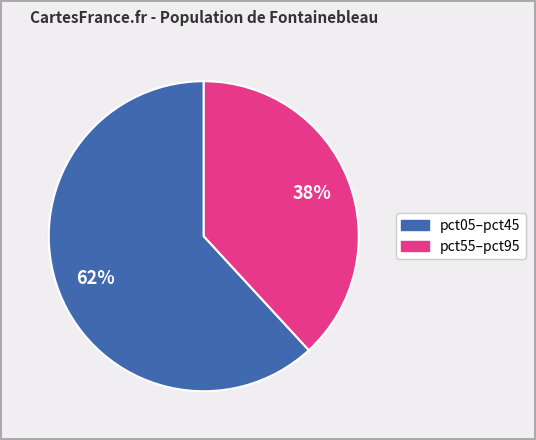

To the nearest percent, what is the difference between the largest and smallest slice percentages?

24%